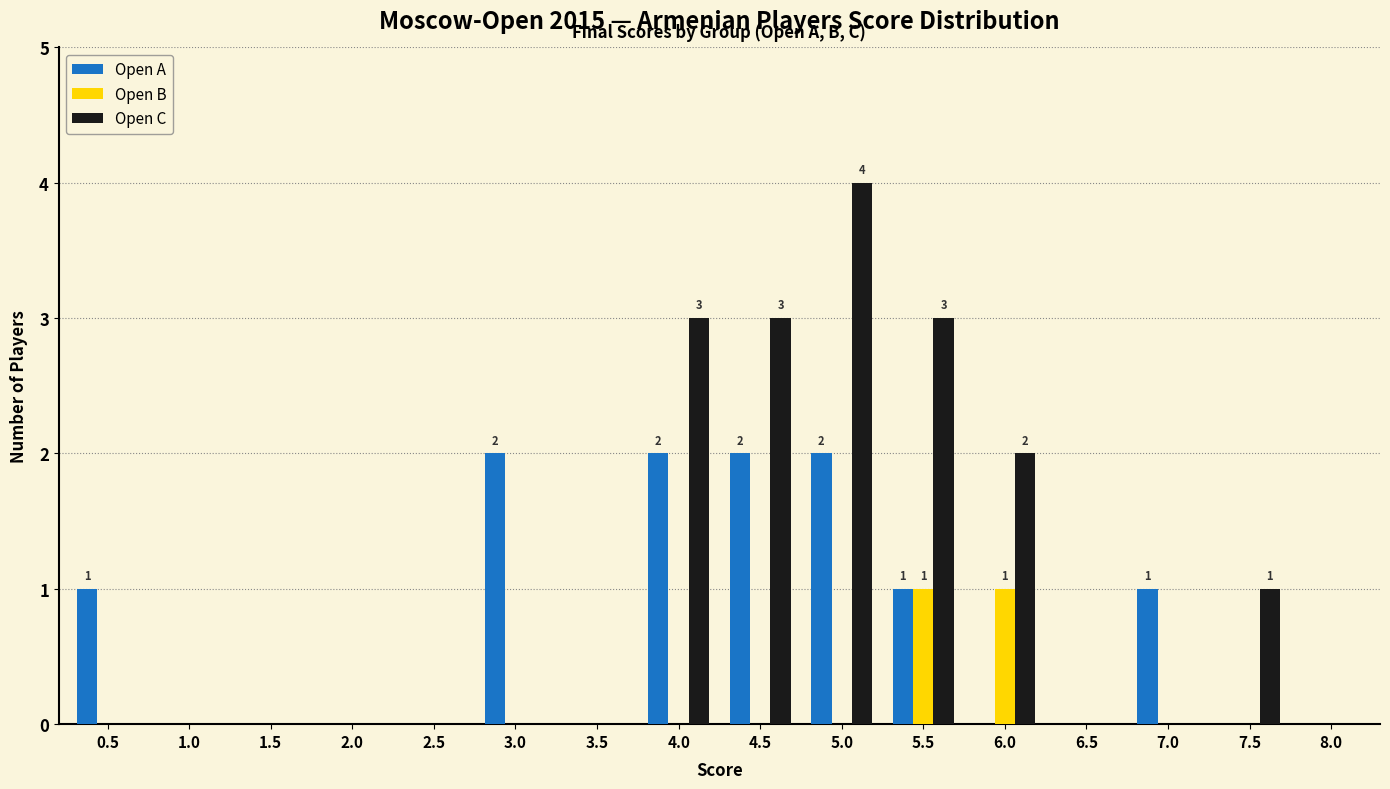

Which series has the largest total across all categories?

Open C